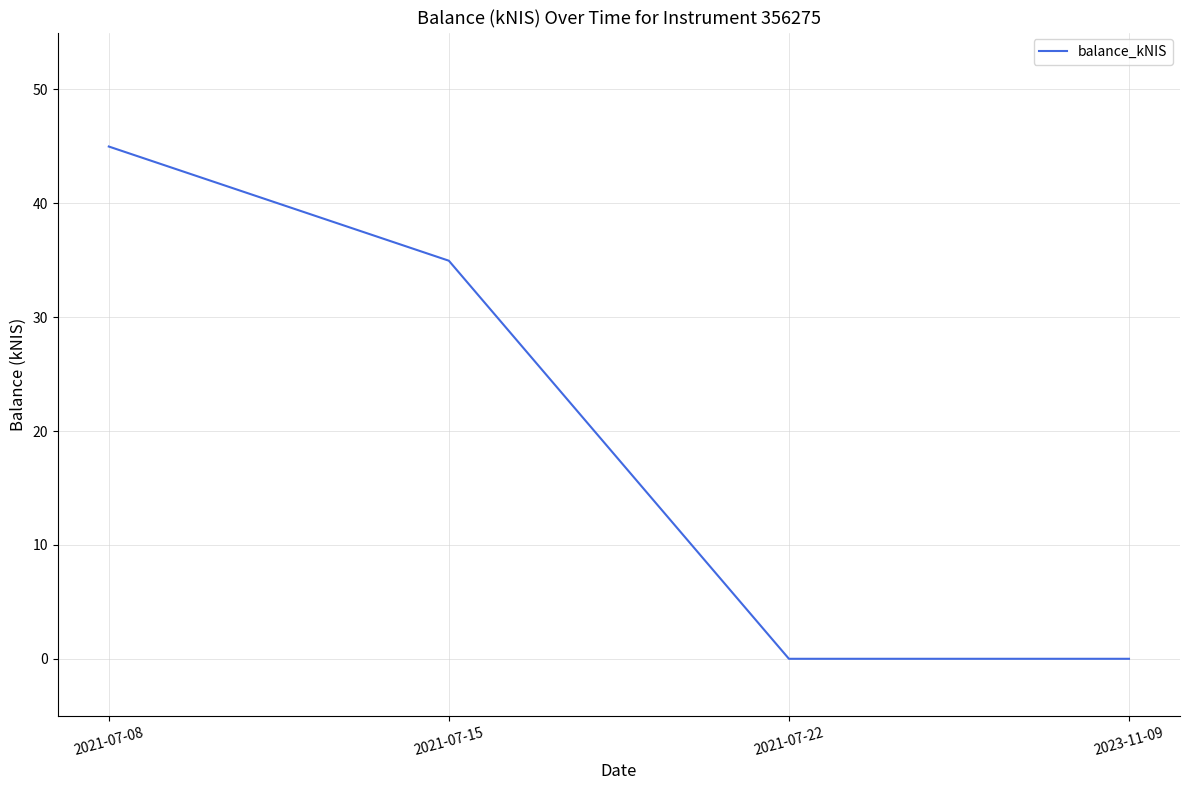

What is the change in value from 2021-07-15 to 2021-07-22?

-35.0